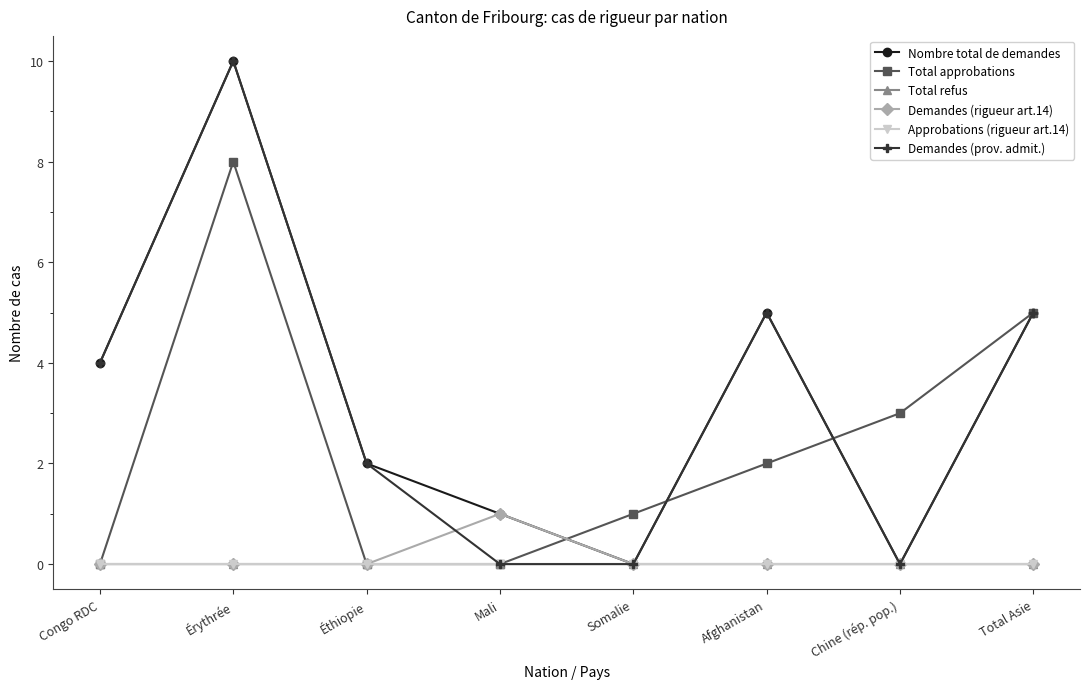

Does the chart have visible grid lines?

No